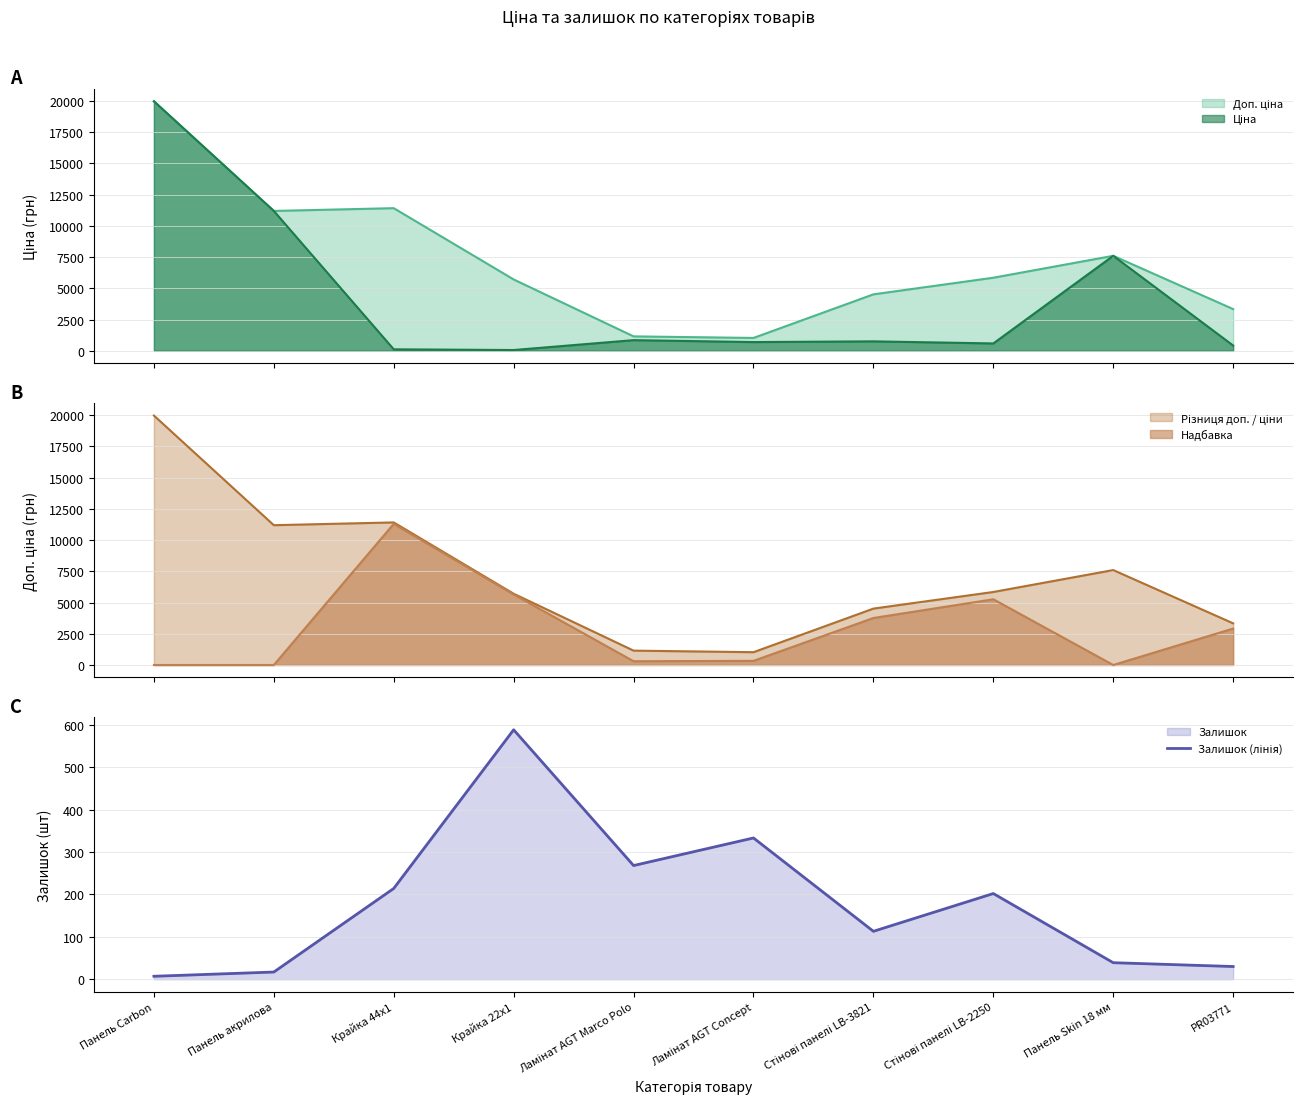

What is the ratio of the value at Панель акрилова to the value at Стінові панелі LB-2250?

0.1